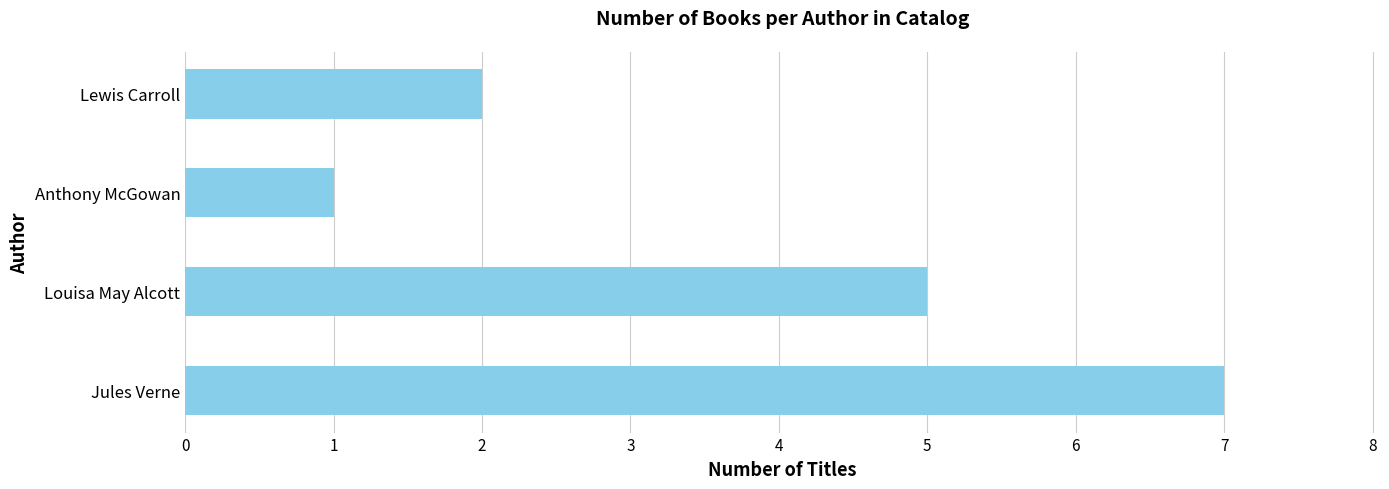

The chart shows a value of 7 at Jules Verne. True or false?

True